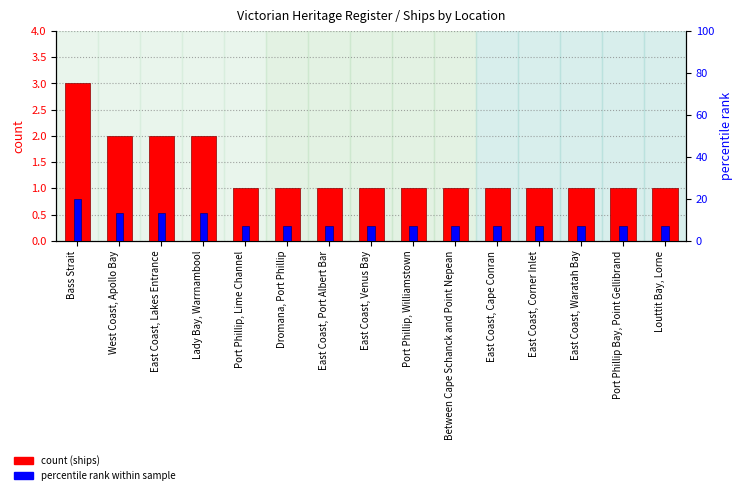

At which category does the chart reach its peak across all series?

Bass Strait